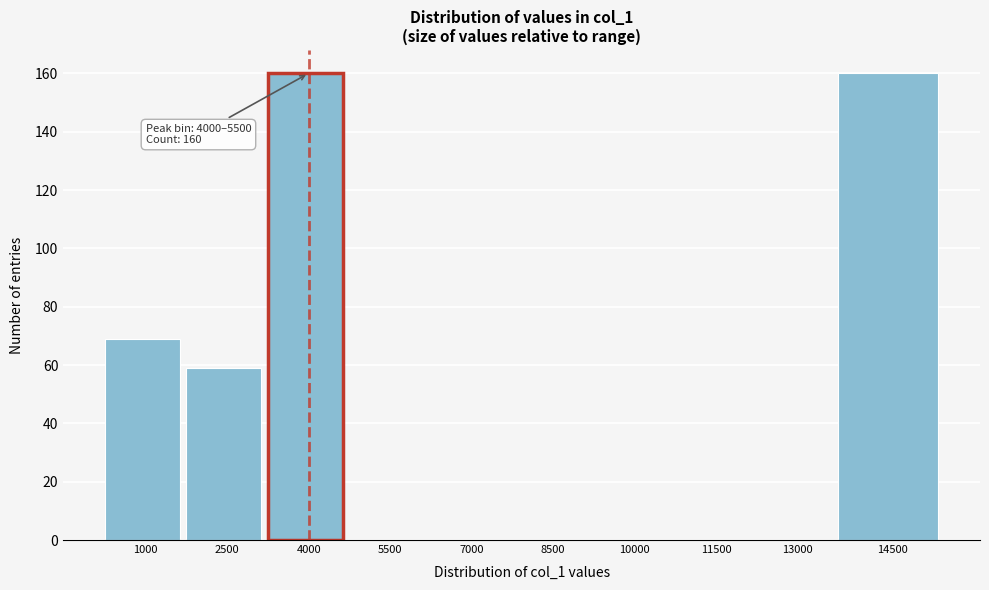

Reading right to left, list all the values displayed in this chart.

14500=160	13000=0	11500=0	10000=0	8500=0	7000=0	5500=0	4000=160	2500=59	1000=69